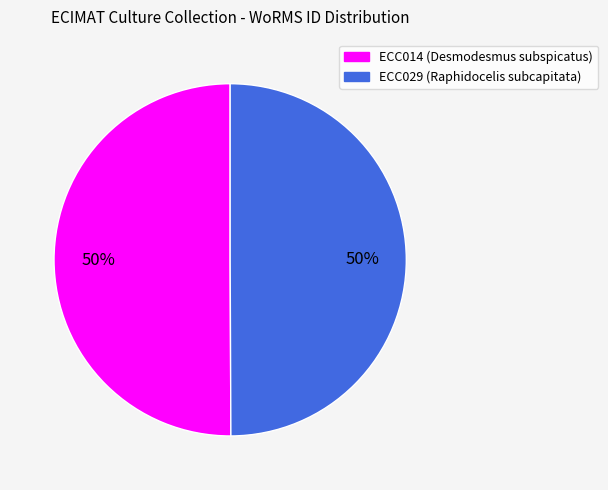

To the nearest percent, what is the combined percentage of ECC014 and ECC029?

100%